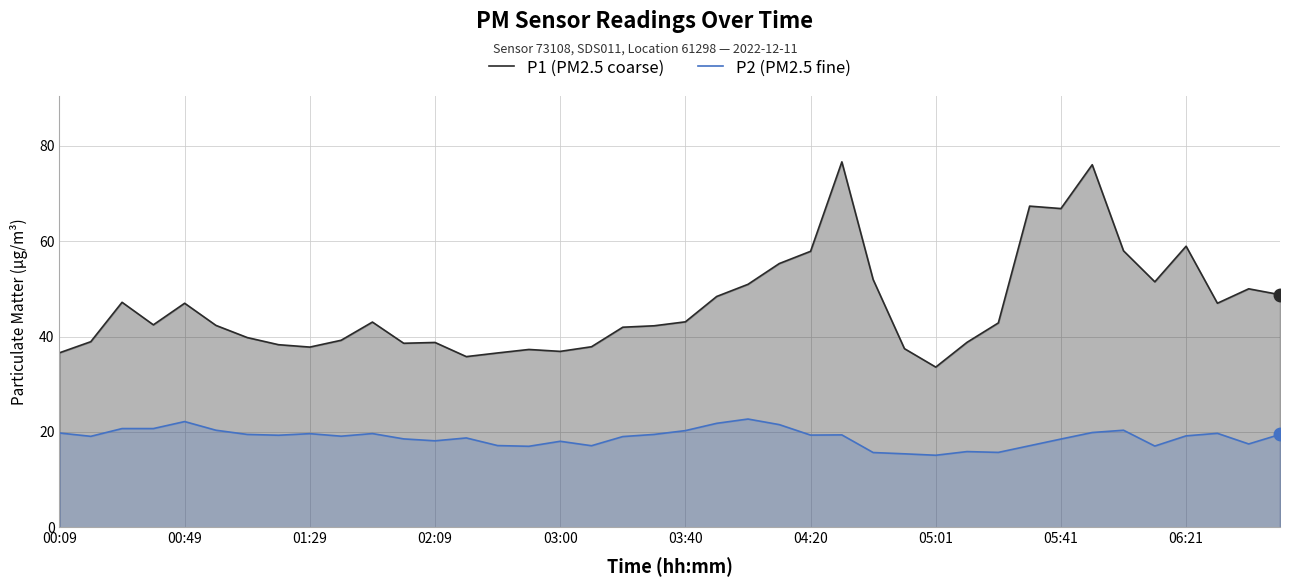

What is the total value across all series at 01:29?

57.4